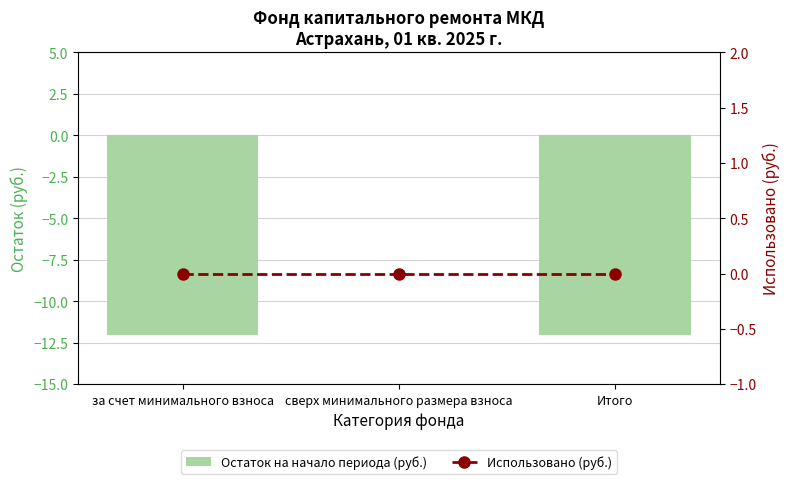

What is the difference between the highest and lowest values at Итого?

12.0